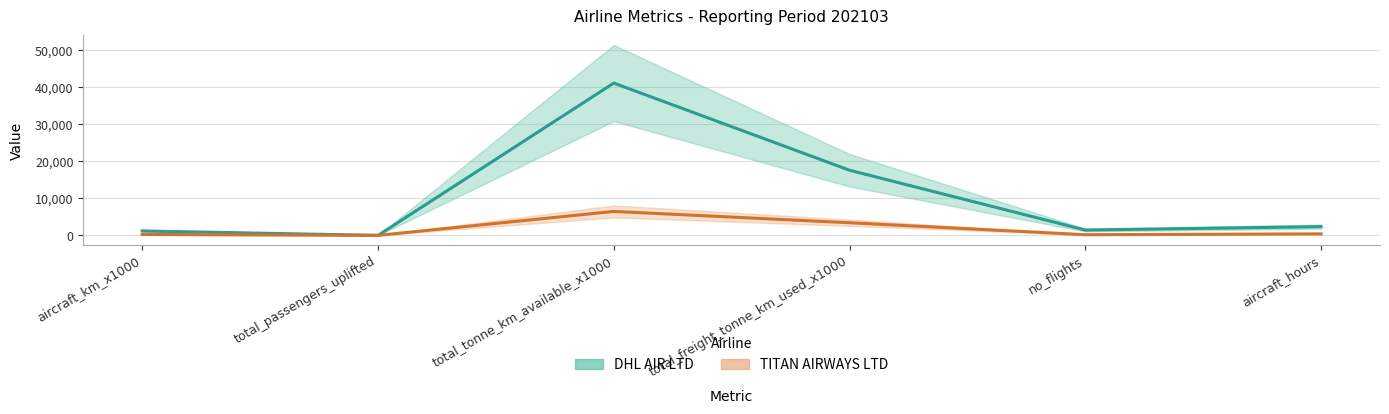

What is the total value across all series at no_flights?

1617